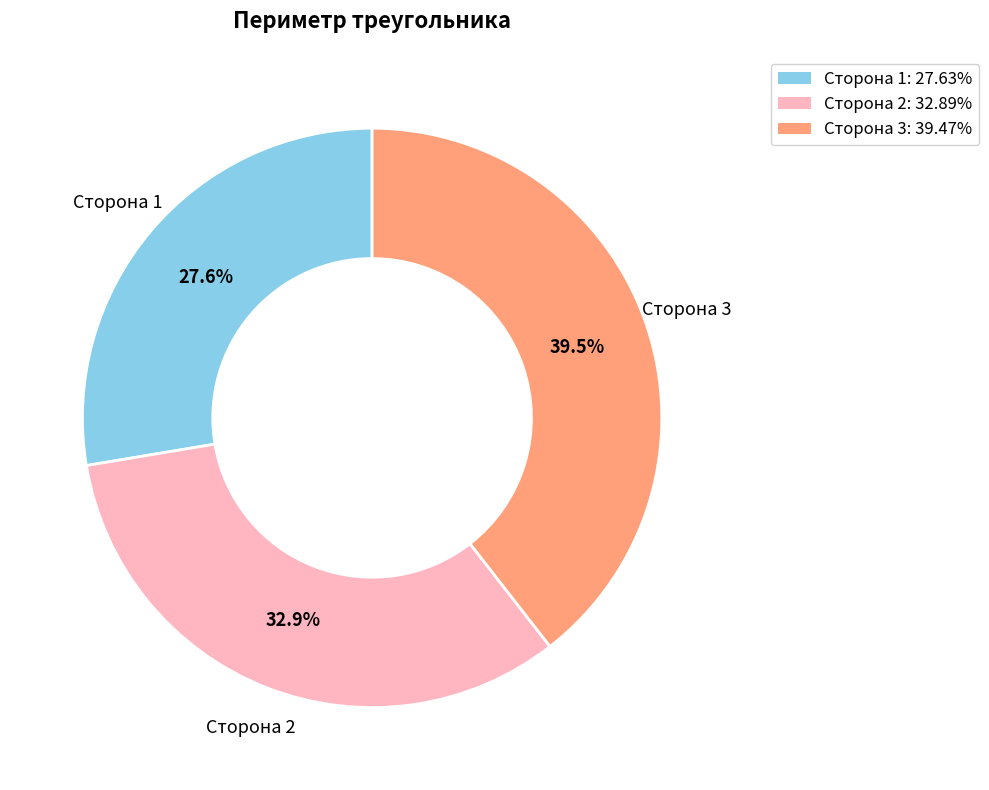

Which has a higher value, Сторона 1 or Сторона 3?

Сторона 3